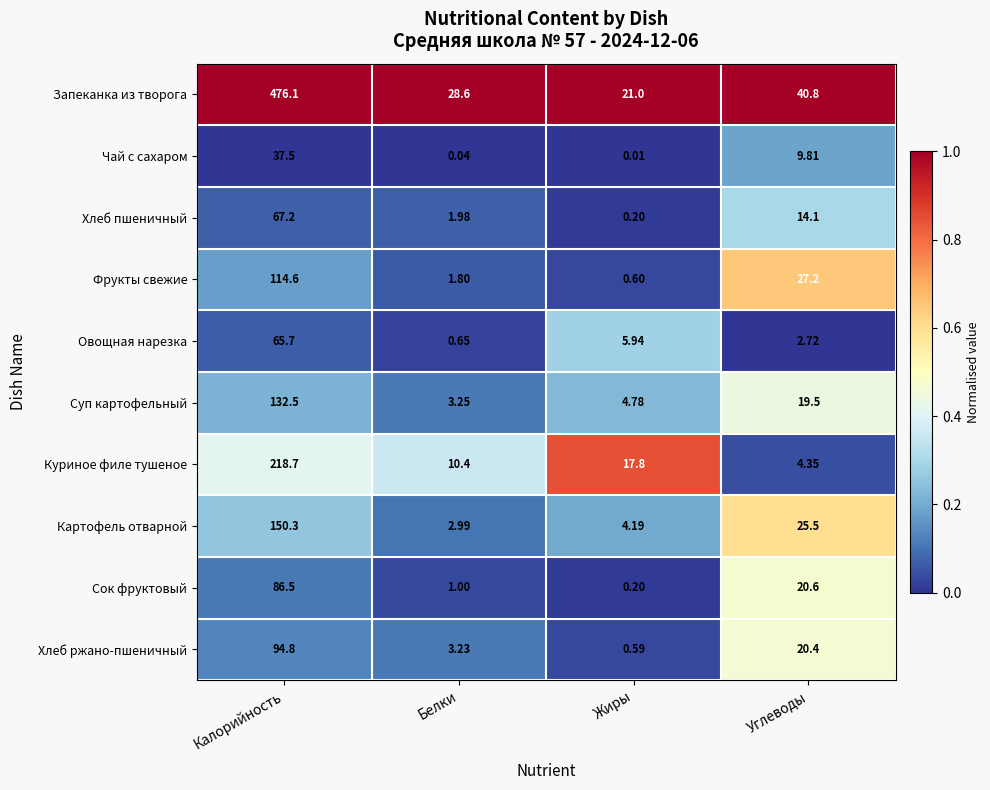

At how many categories does at least one series exceed 0?

4